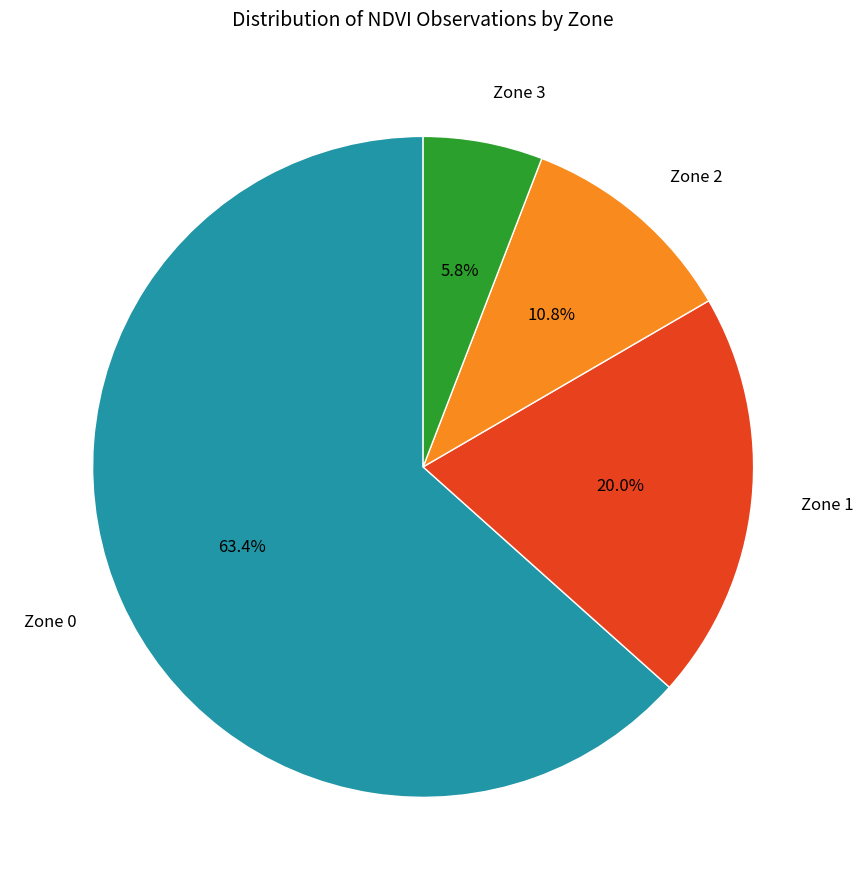

To the nearest percent, what is the difference between the largest and smallest slice percentages?

58%